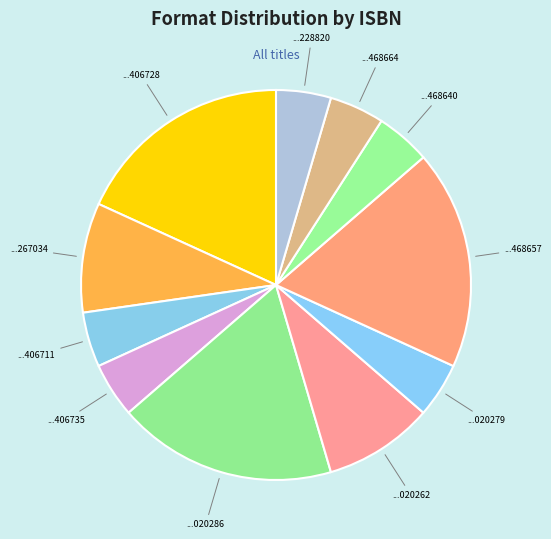

Is the sum of ...468657 and ...468640 greater than half?

No